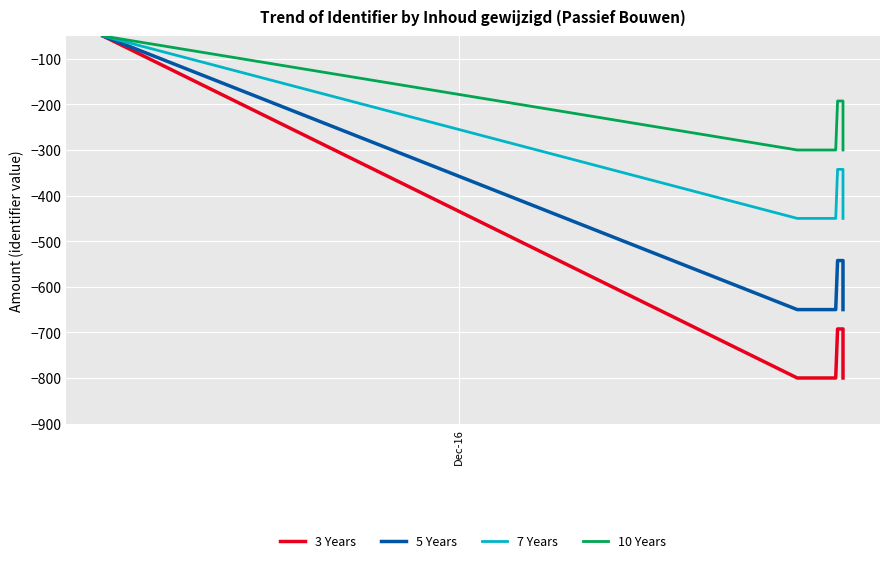

What position from the right is Dec-16?

6